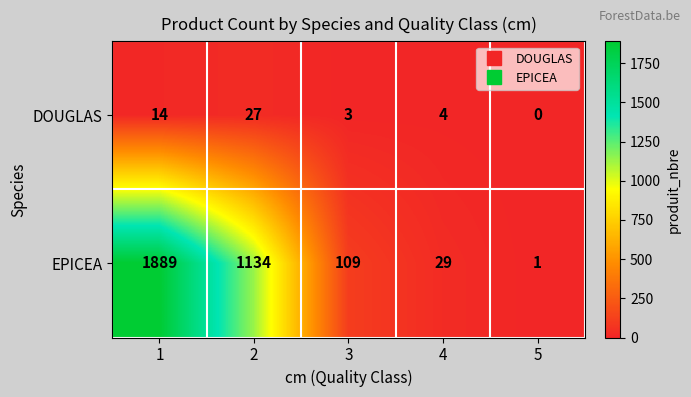

Which series has the largest range (max minus min)?

EPICEA